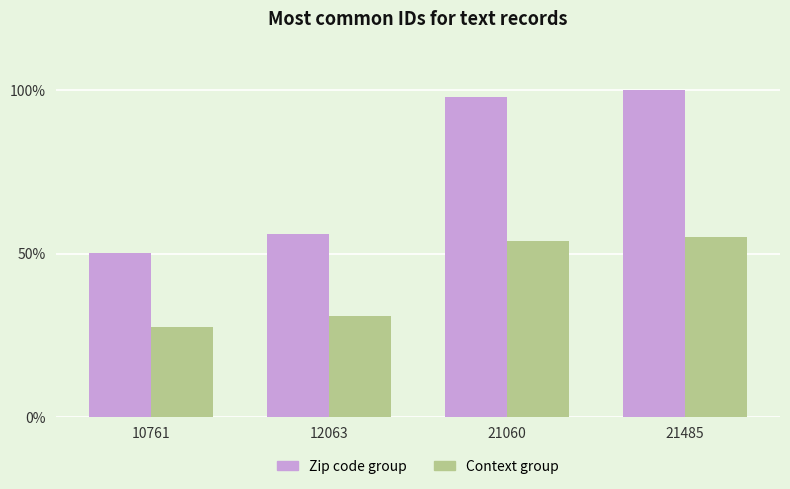

What is the total value across all series at 21485?

155.0